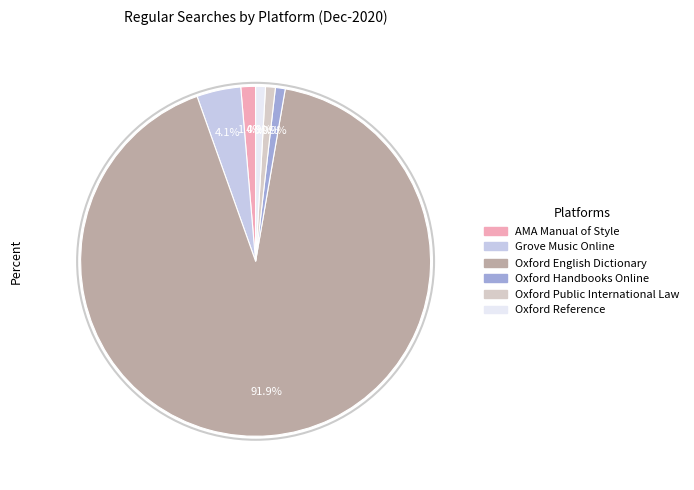

To the nearest percent, what is the difference between the largest and smallest slice percentages?

91%